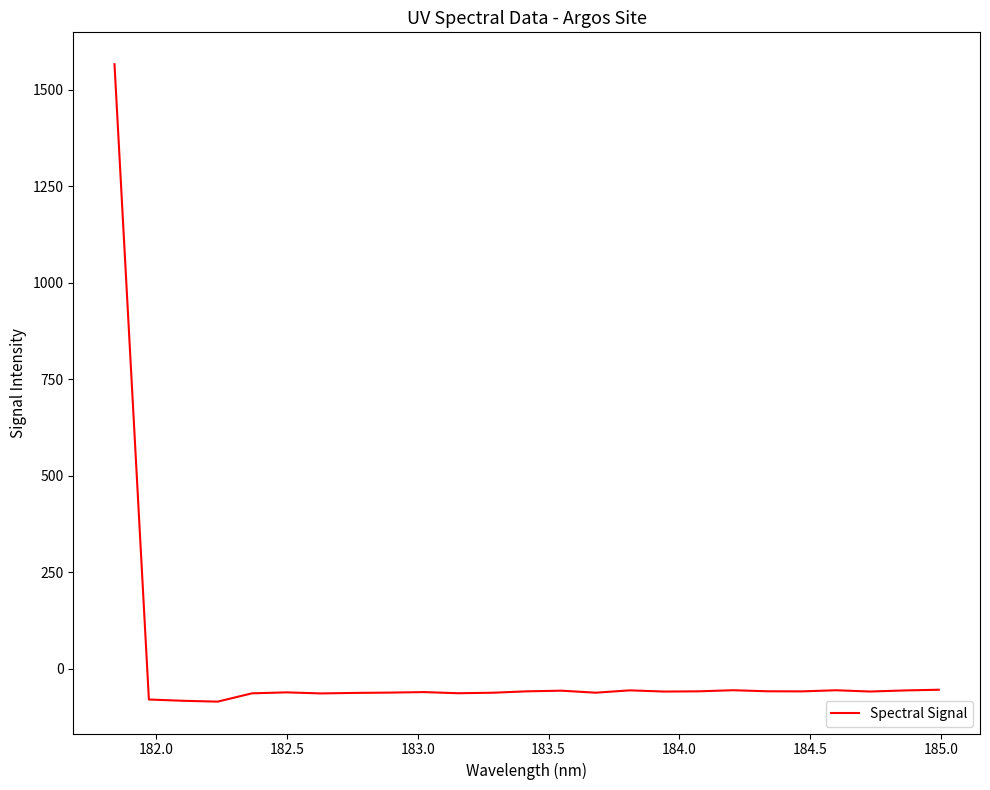

What is the difference between the maximum and minimum values?

1650.2